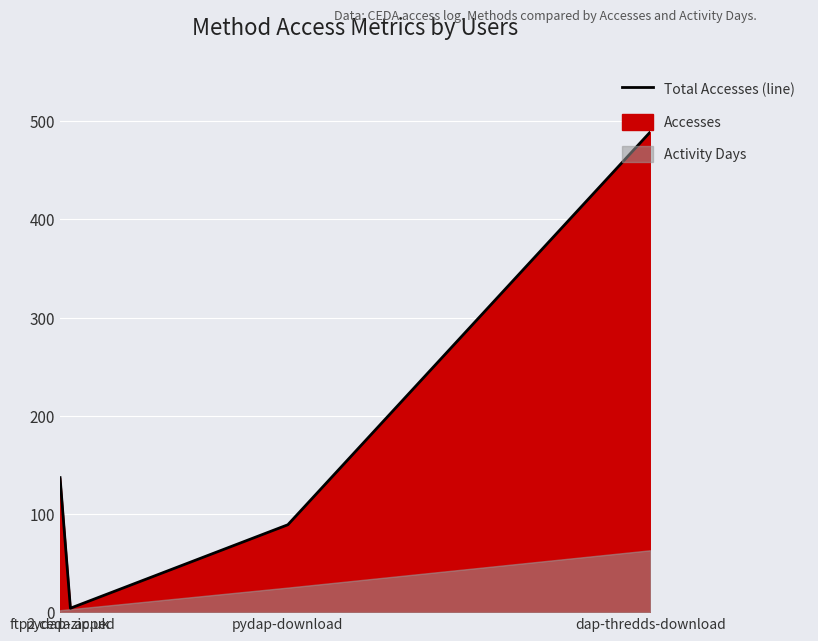

How many lines are shown in the chart?

1